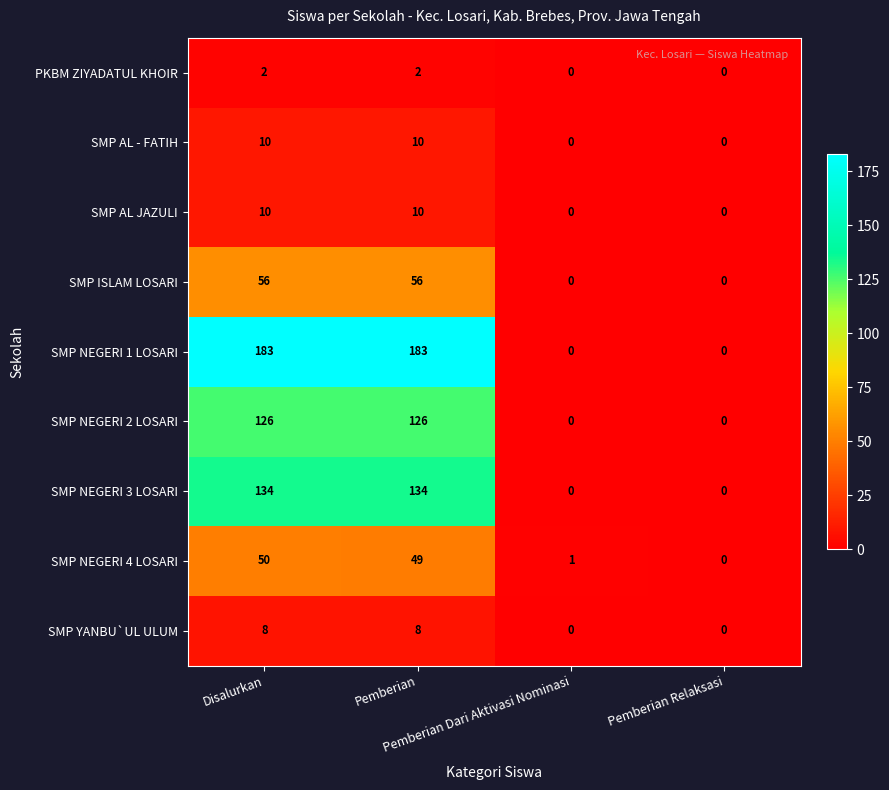

What is the average value of the SMP YANBU`UL ULUM series?

4